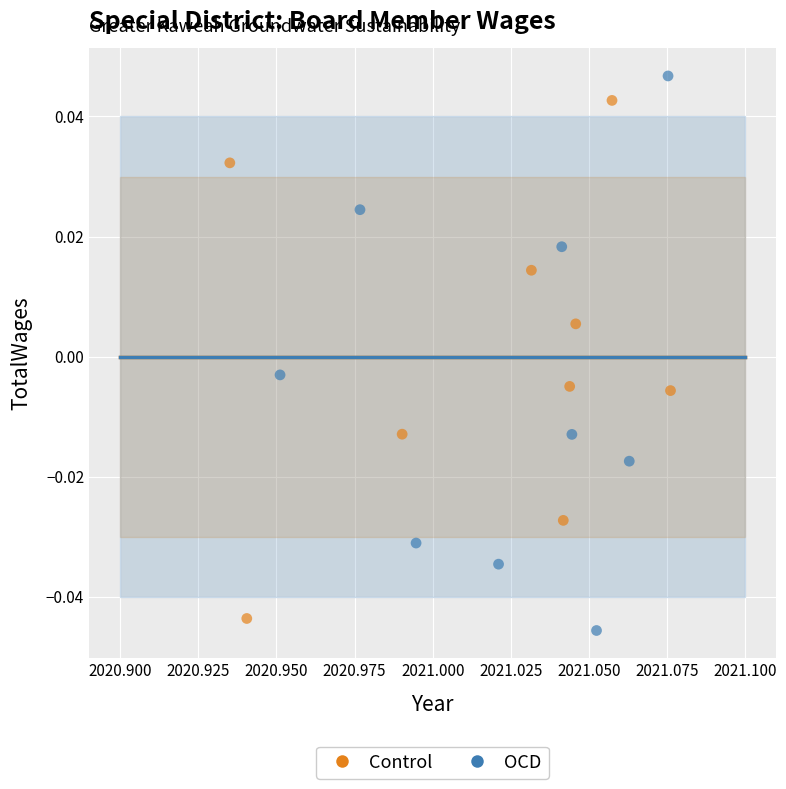

Which series has the widest spread of Y values?

OCD